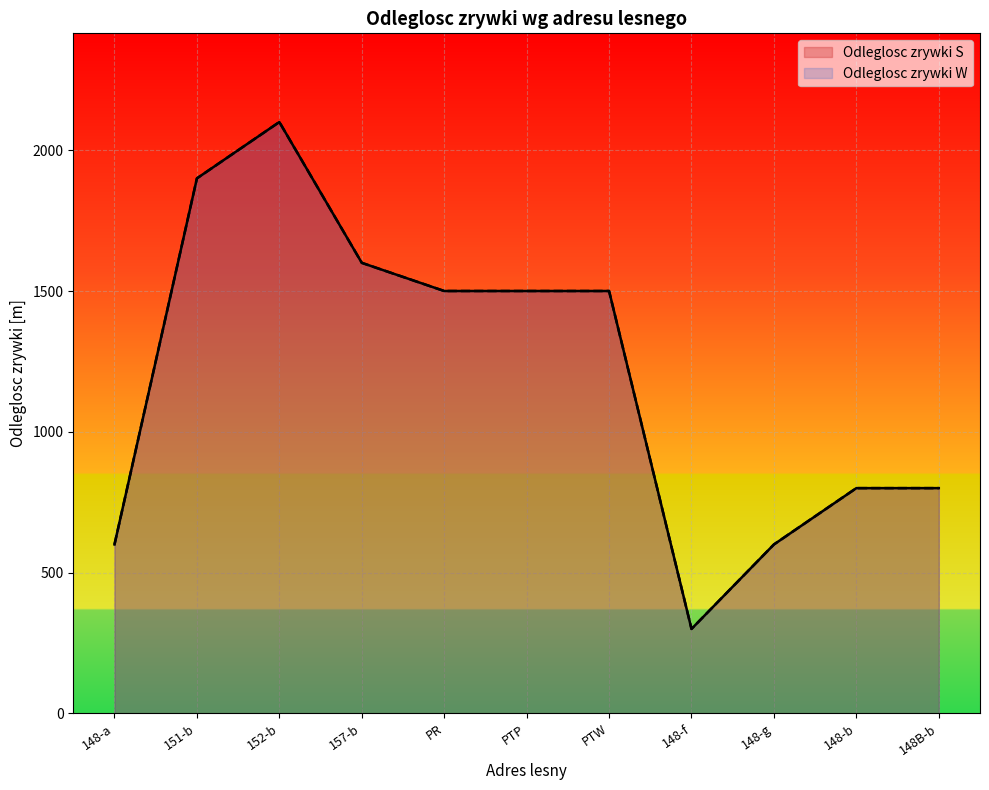

Where does the Odleglosc zrywki W series first go above 1500?

151-b